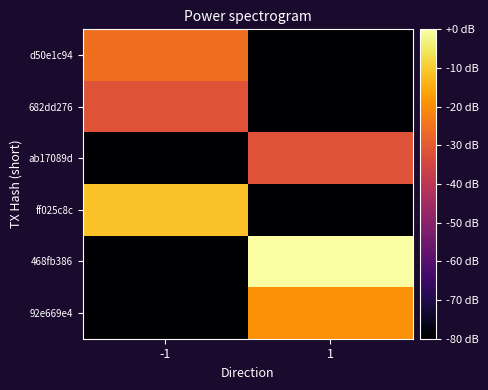

Between 1 and -1, which is larger?

-1